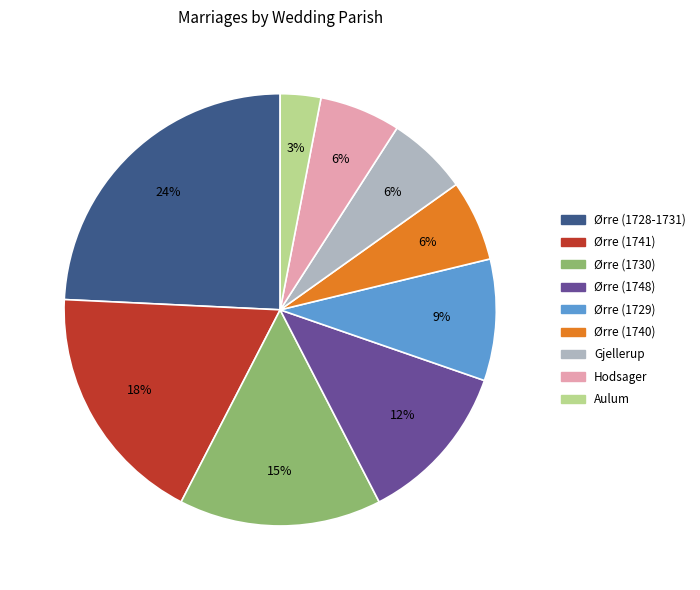

True or false: Ørre (1740) accounts for 6% of the total.

True